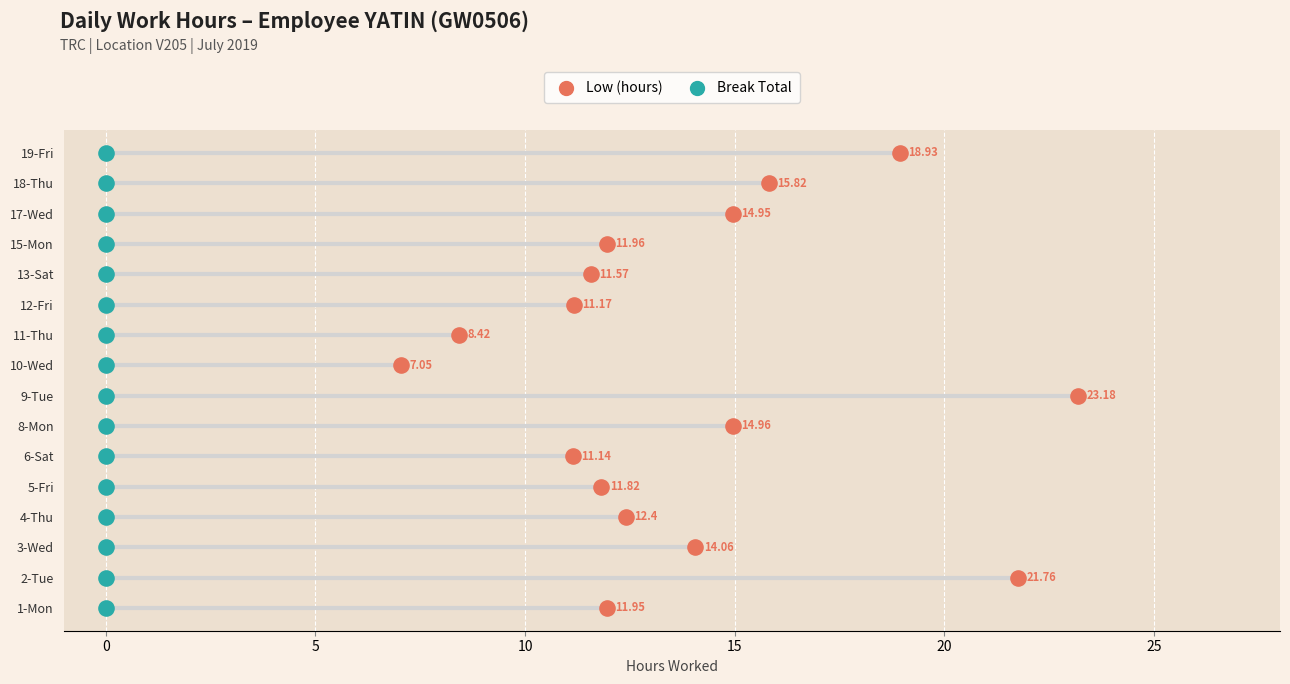

Which series reaches the minimum Y coordinate?

Low (hours)